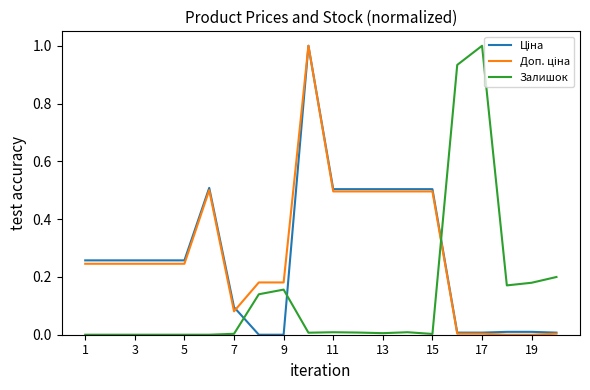

True or false: Залишок has a value of 0.0 at 15.

True